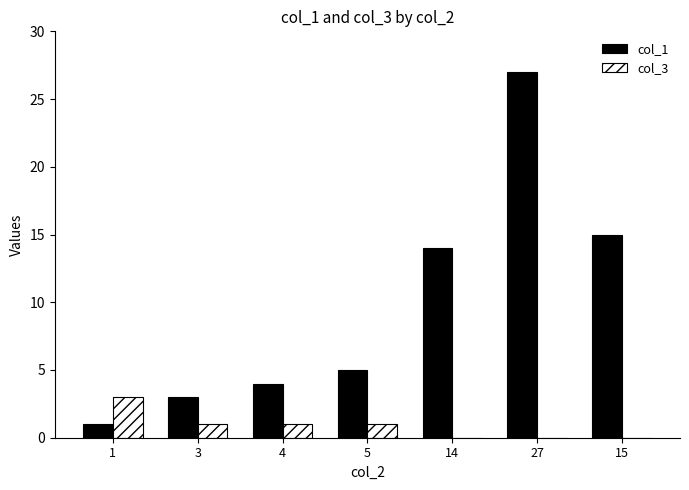

What is the approximate value of col_3 at 1?

3